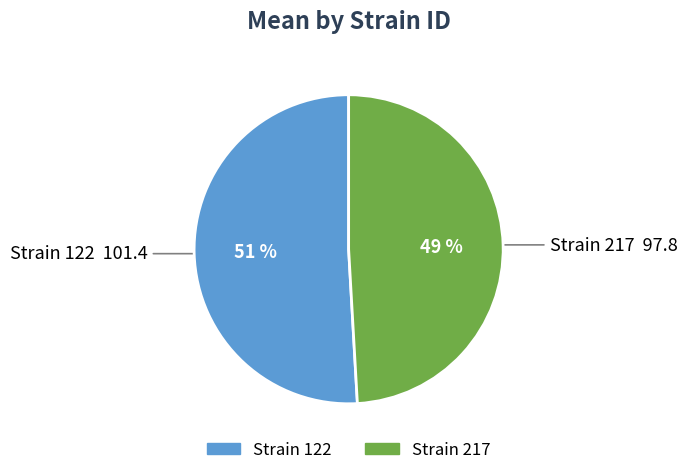

To the nearest percent, what is the difference between the largest and smallest slice percentages?

2%